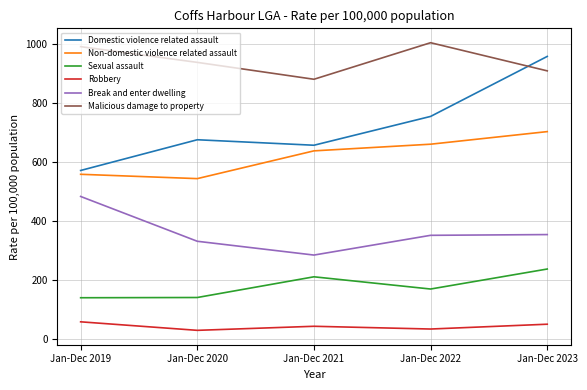

The value of Domestic violence related assault at Jan-Dec 2021 is 458.3. True or false?

False